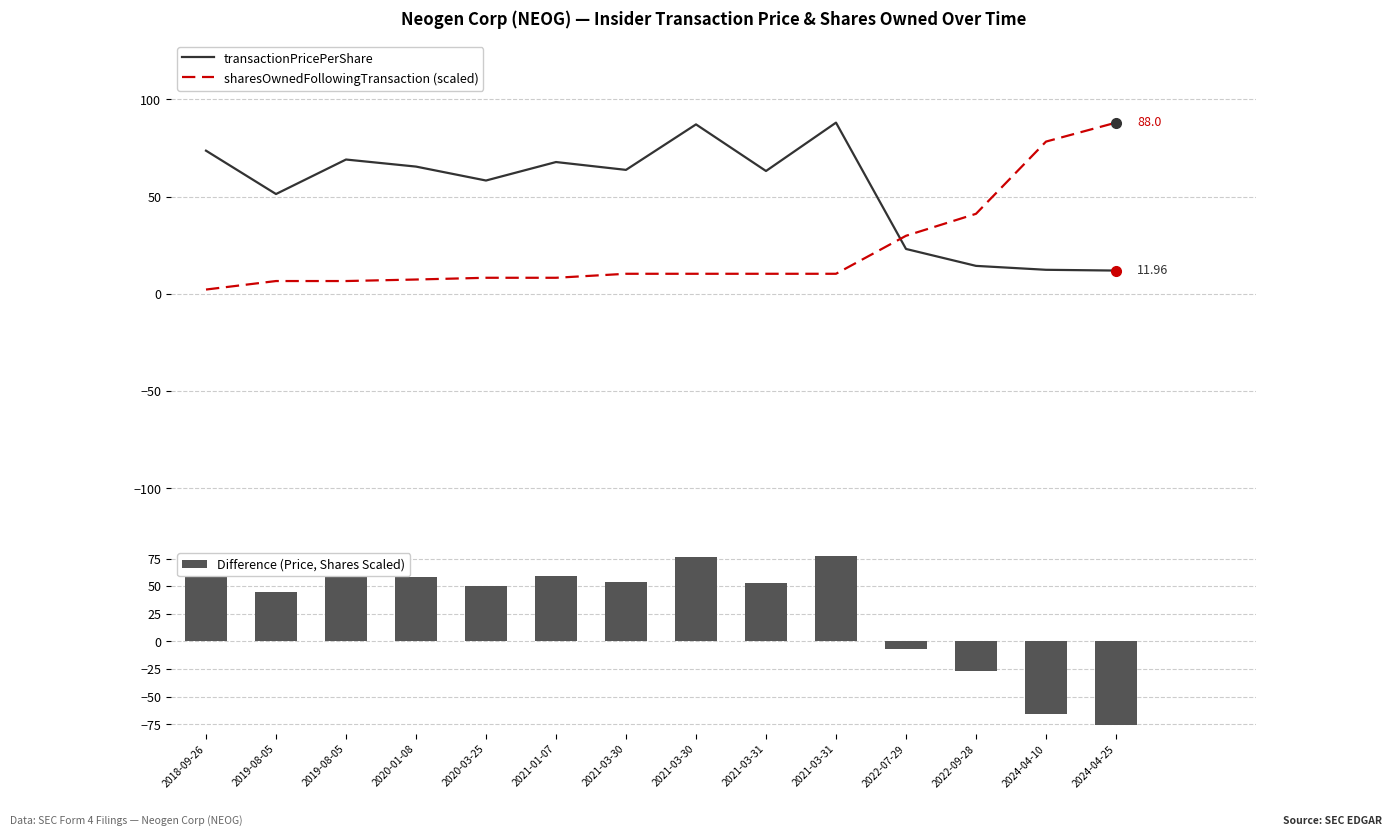

Is it true that transactionPricePerShare equals 12.4 at 2024-04-10?

True